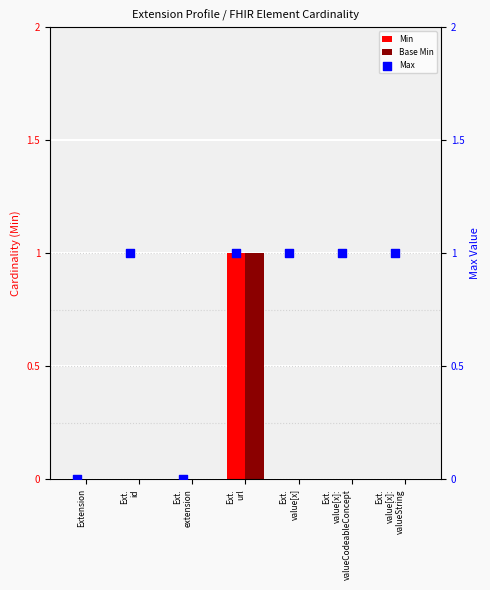

Which series has the largest total across all categories?

Max